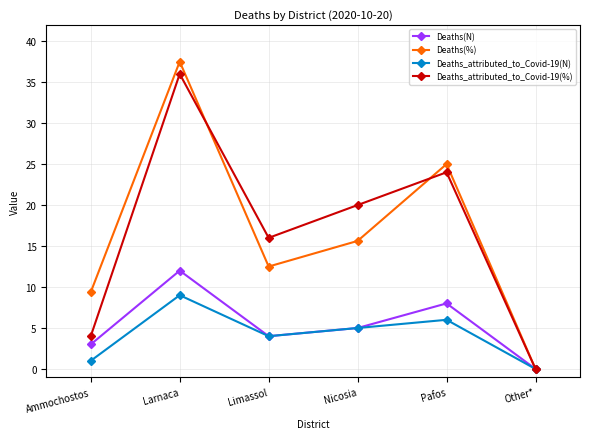

How many data points in Deaths(%) are less than 15?

3